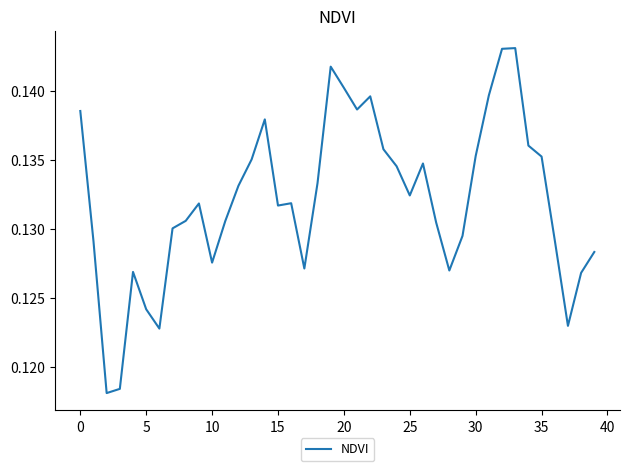

Reading right to left, list all the values displayed in this chart.

0.1	0.1	0.1	0.1	0.1	0.1	0.1	0.1	0.1	0.1	0.1	0.1	0.1	0.1	0.1	0.1	0.1	0.1	0.1	0.1	0.1	0.1	0.1	0.1	0.1	0.1	0.1	0.1	0.1	0.1	0.1	0.1	0.1	0.1	0.1	0.1	0.1	0.1	0.1	0.1